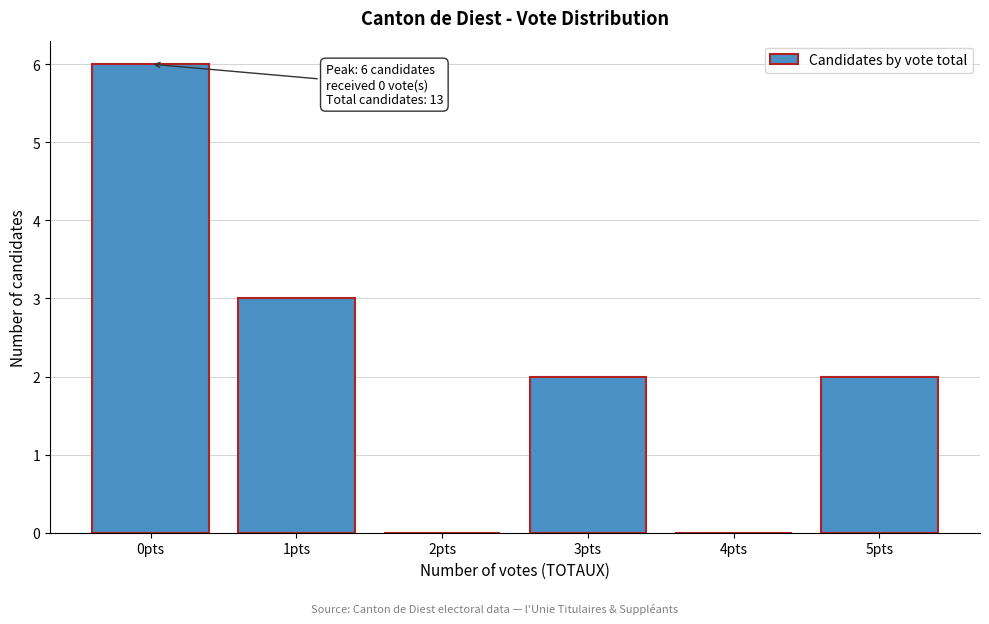

Reading right to left, transcribe all the data shown in this chart.

5pts=2	4pts=0	3pts=2	2pts=0	1pts=3	0pts=6